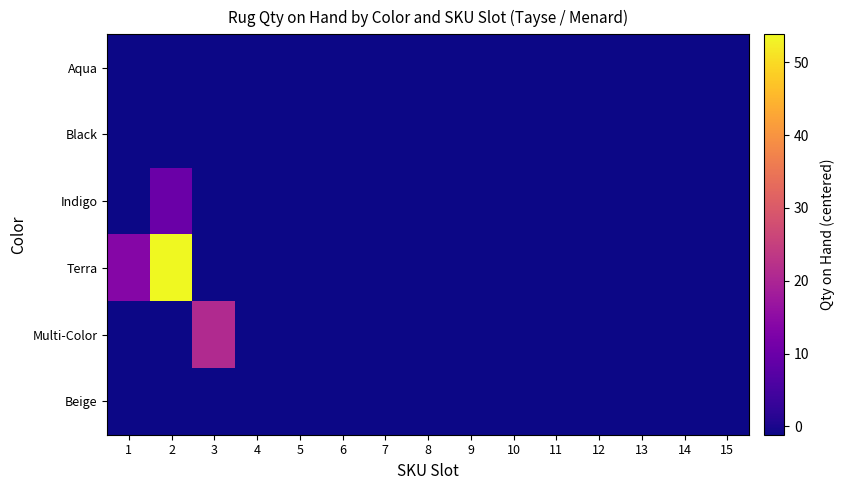

What is the total value across all series at 15?

-6.9